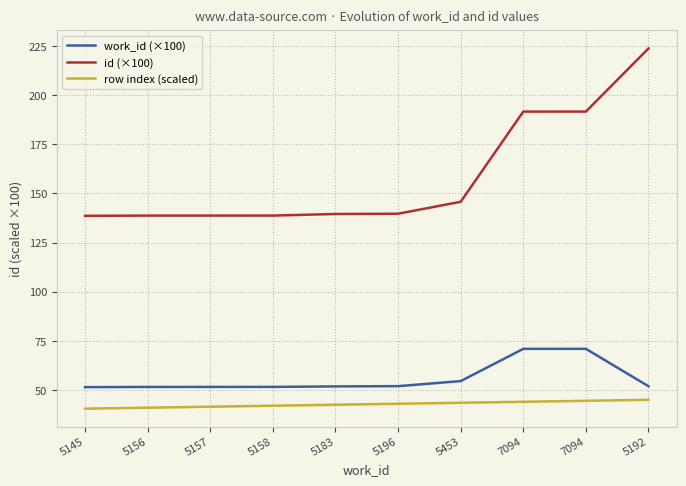

True or false: row index (scaled) and id (×100) intersect in this chart.

False